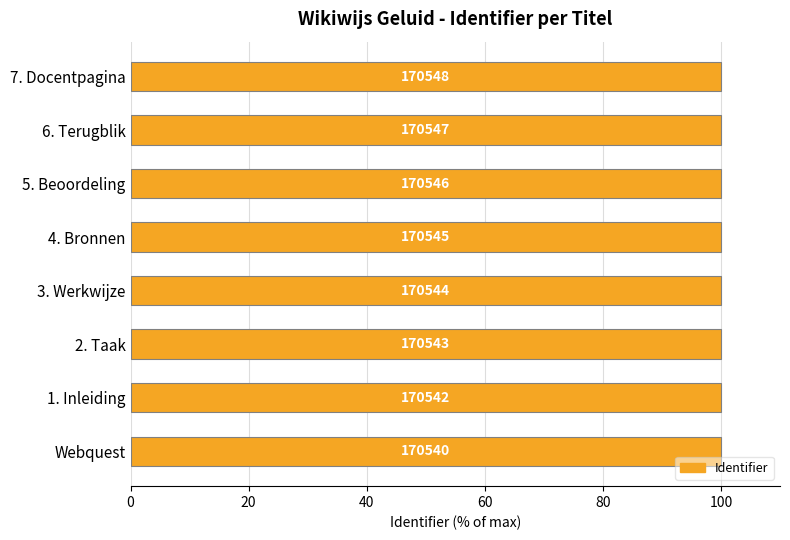

How many bars are there in total?

8